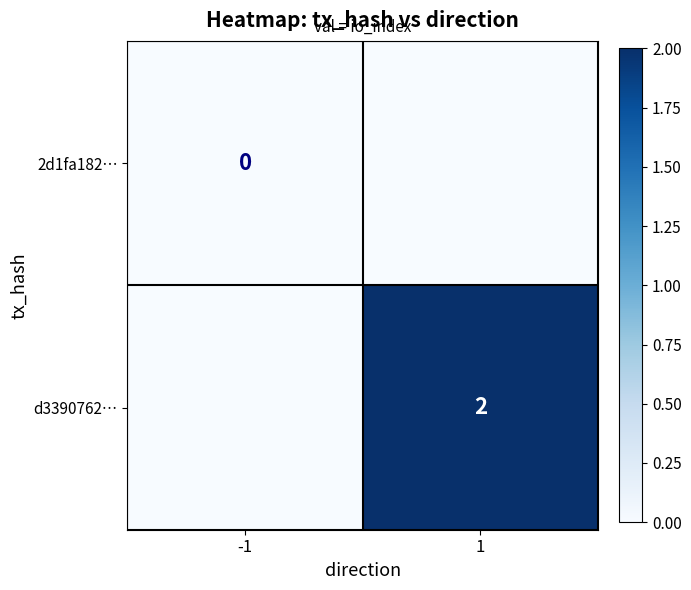

True or false: d3390762… has a value of 2 at 1.

True